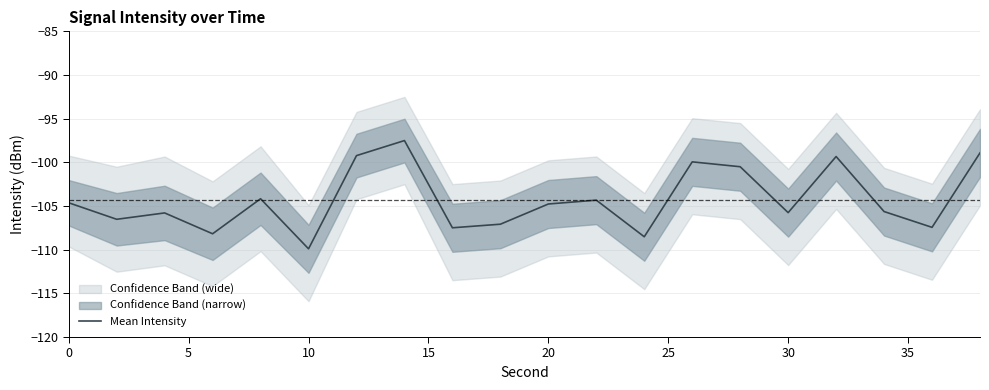

How many points are higher than both their immediate neighbors (excluding endpoints)?

6